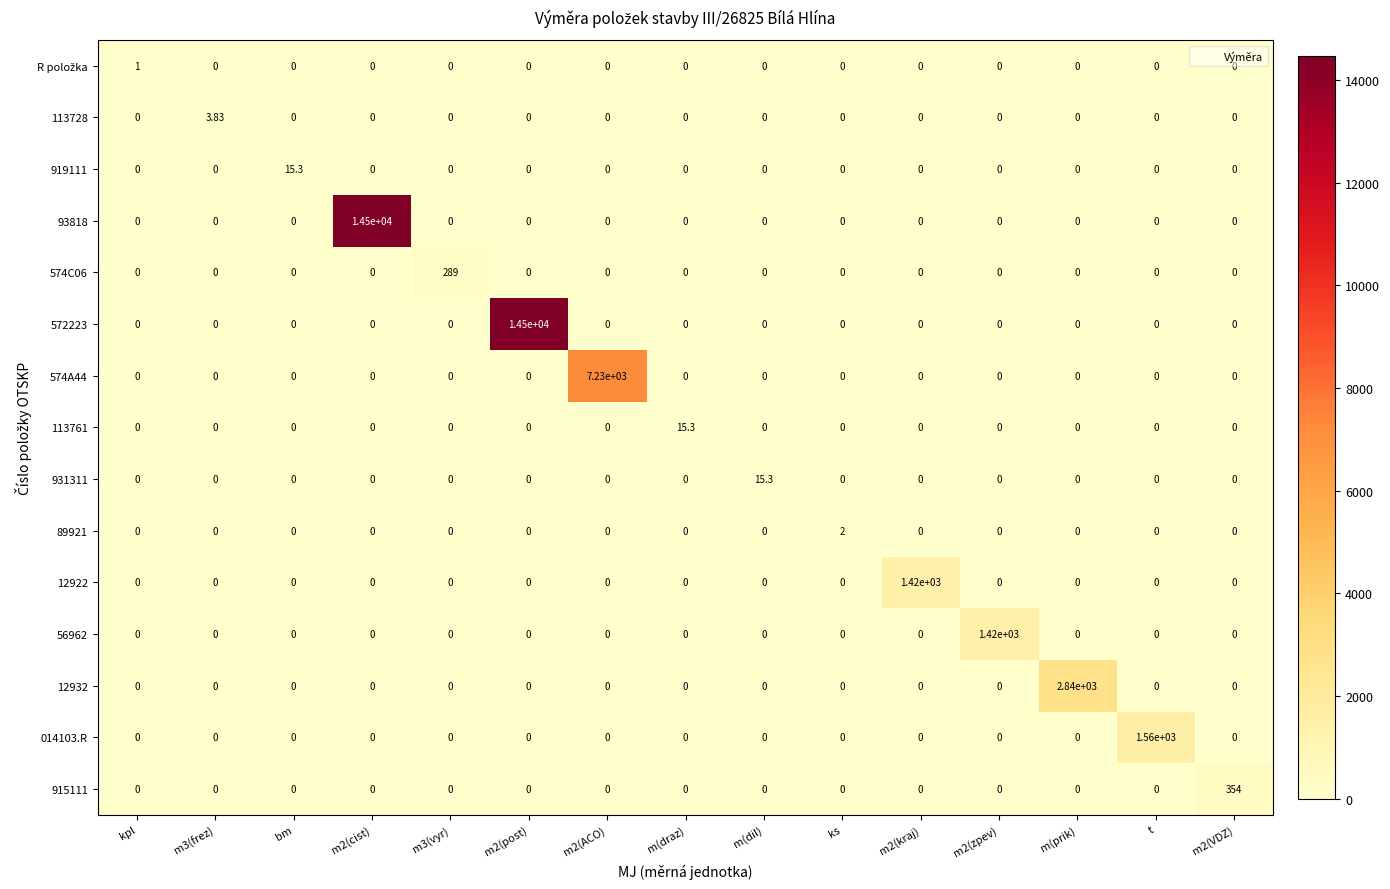

What is the maximum value shown in the chart?

14500.0